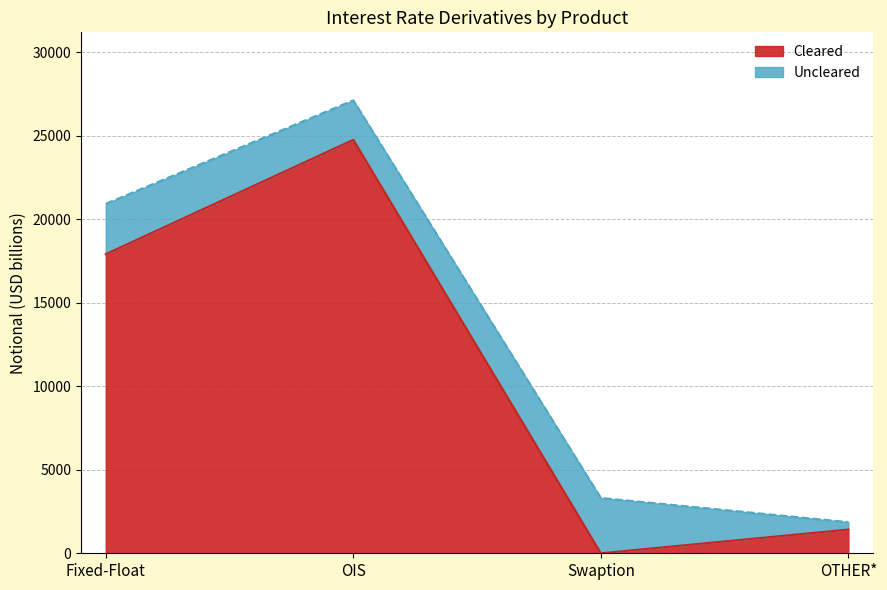

What value does the data have at OTHER*, to the nearest 50?

1400